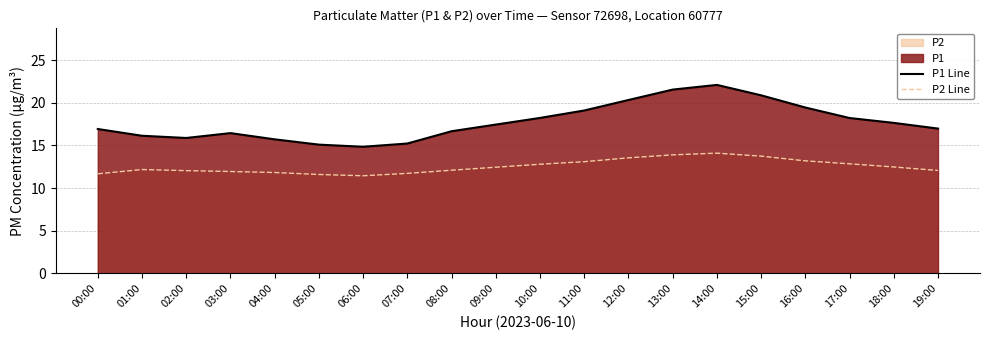

What position from the right is 12:00?

8